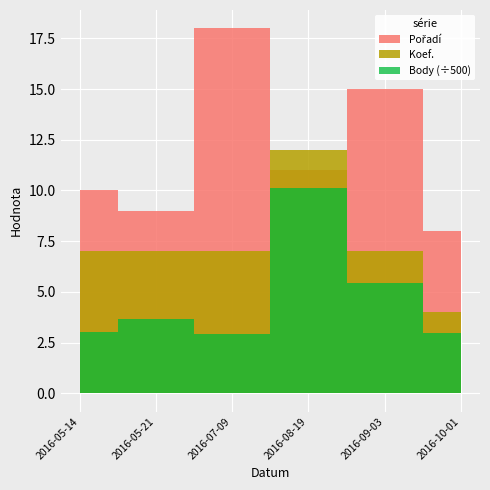

How many values in the Koef. series exceed 7?

1